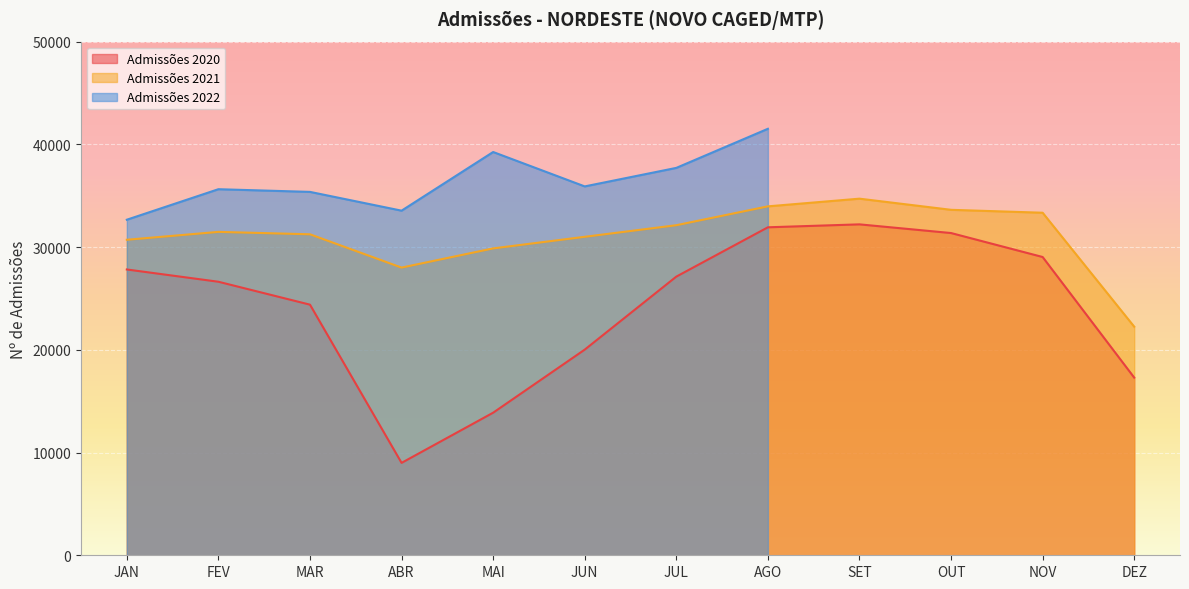

Which category has the highest value in the Admissões 2021 series?

SET